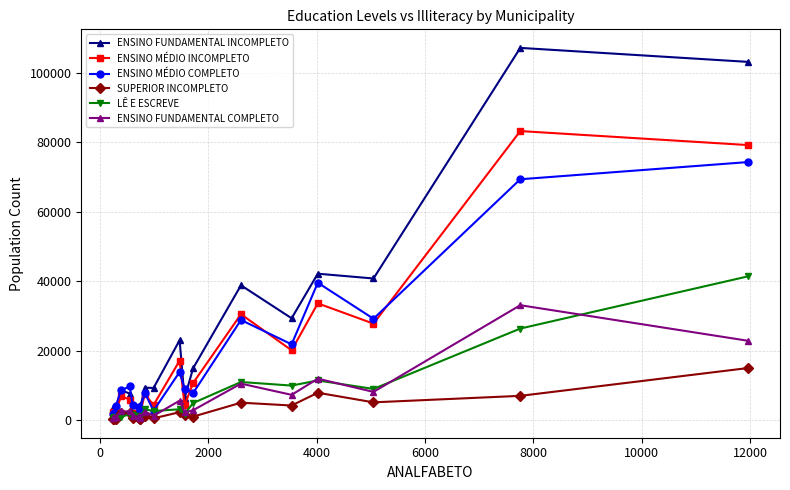

Which series has the largest range (max minus min)?

ENSINO FUNDAMENTAL INCOMPLETO